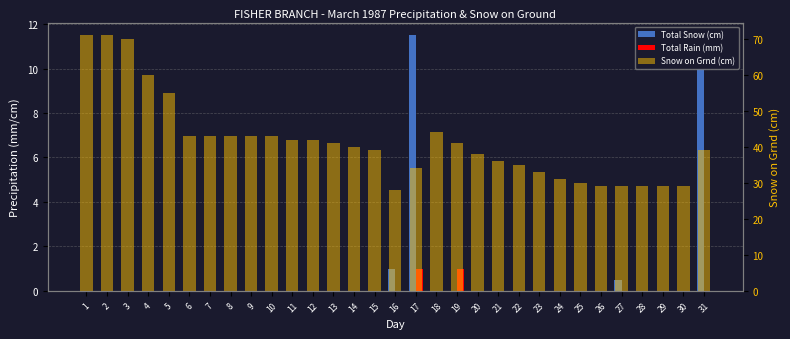

True or false: Snow on Grnd (cm) has a value of 31.0 at 24.

True